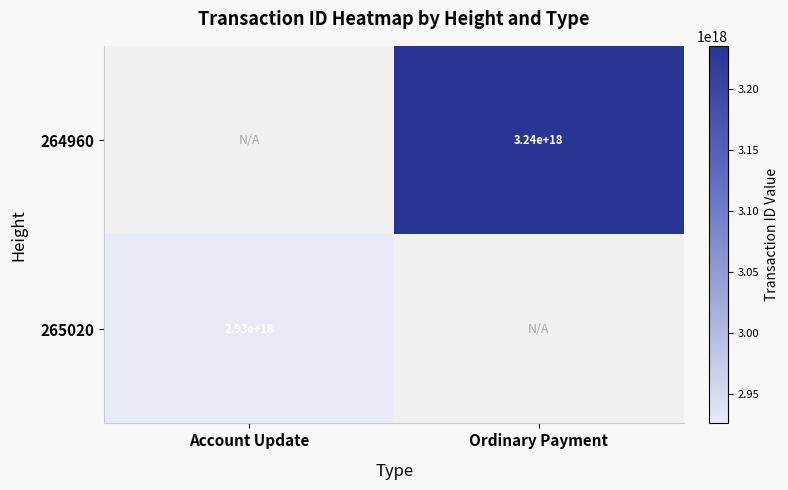

Is it true that 265020 equals 2930000000000000000 at Account Update?

True